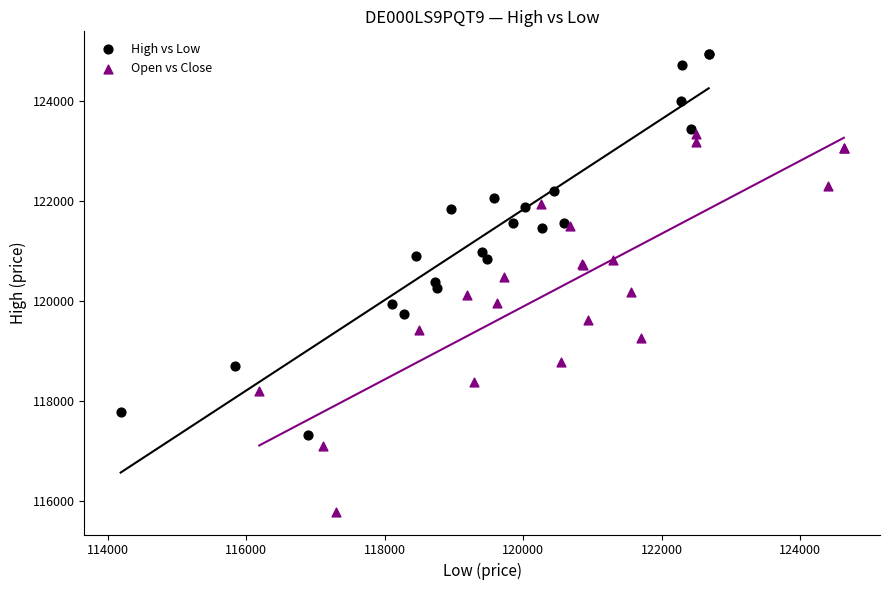

What are all the series names shown in the legend?

High vs Low, Open vs Close